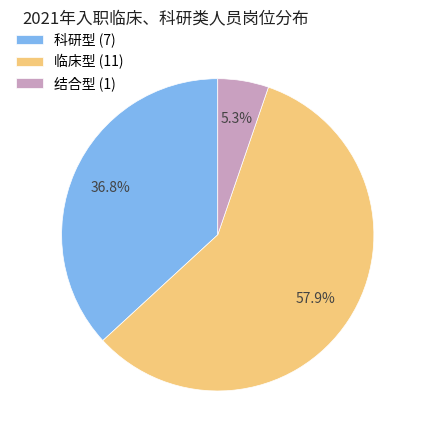

Count the number of slices in the pie.

3